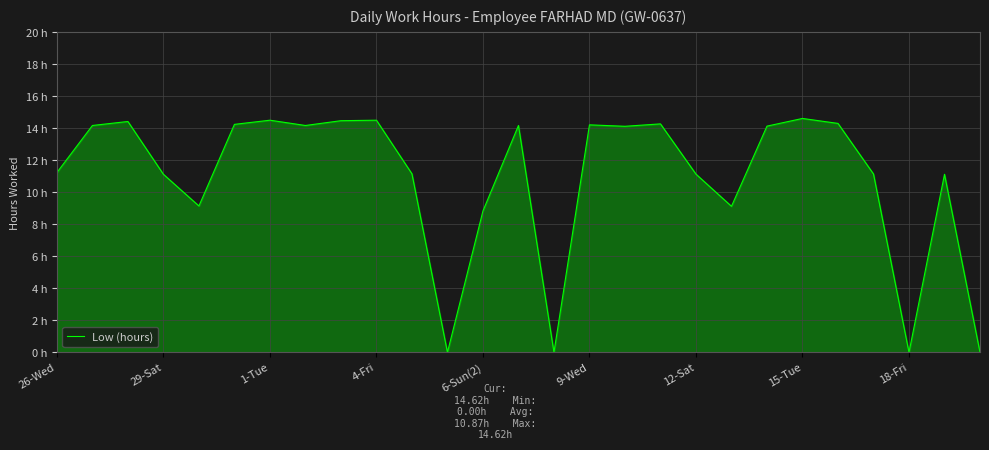

Does the chart display data point markers on the line(s)?

No